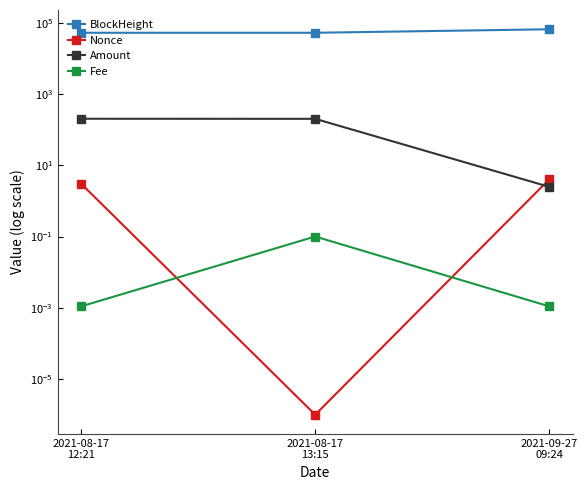

What is the total value across all series at 2021-09-27
09:24?

65361.5